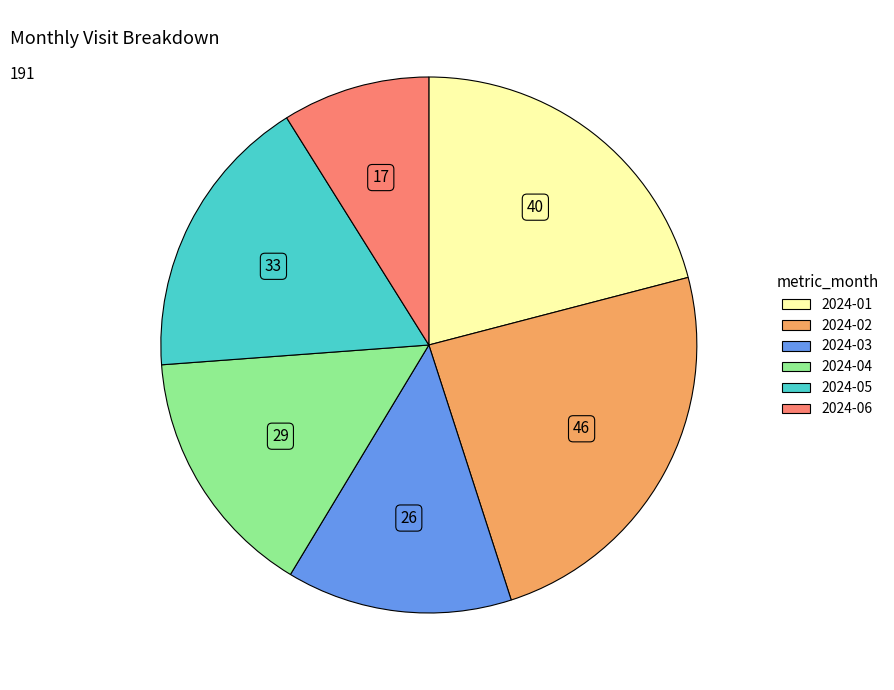

Is it true that 2024-01 is 8% of the pie?

False